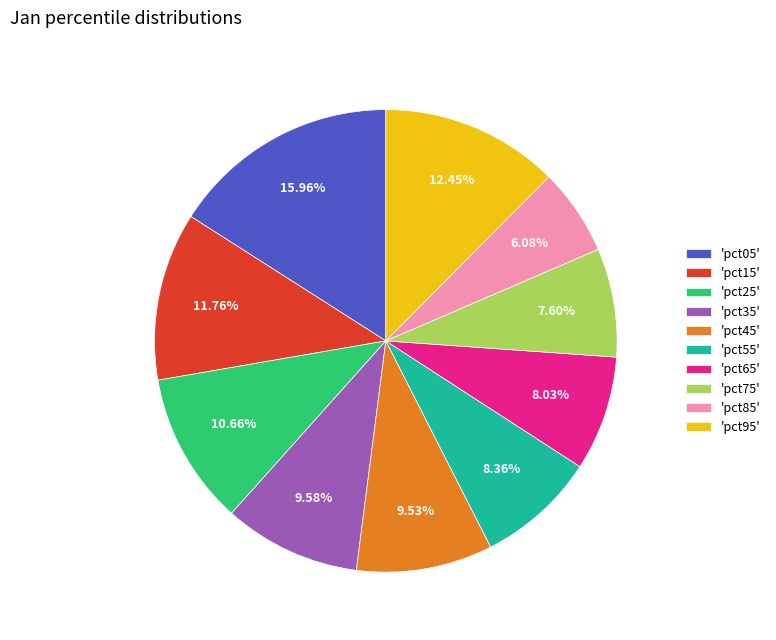

Combined, do 'pct45' and 'pct95' account for over 50%?

No